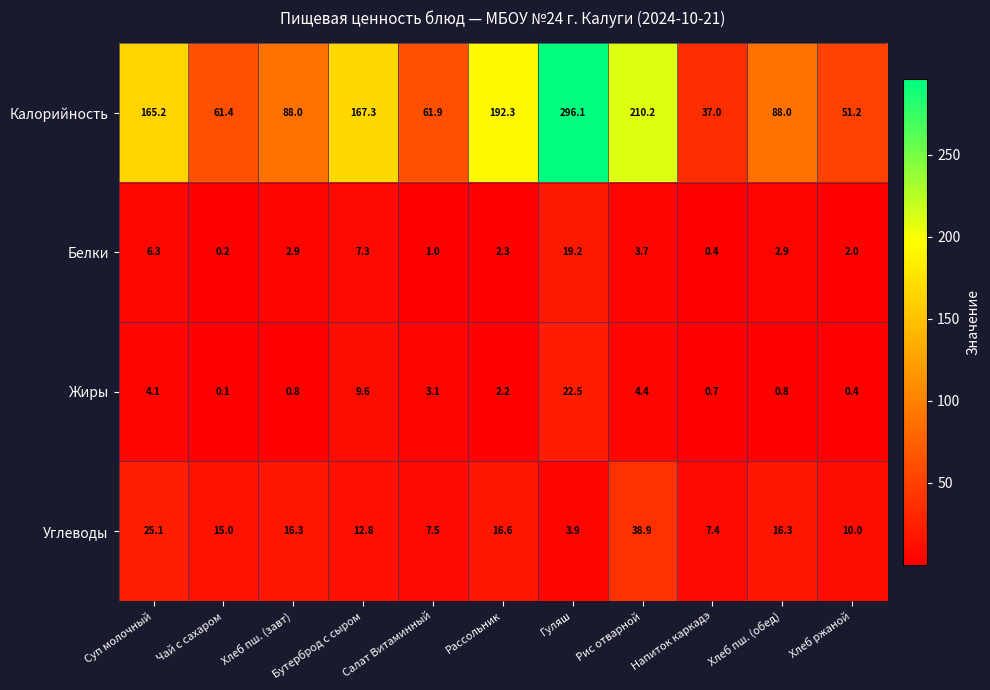

Which series has the widest spread of values?

Калорийность